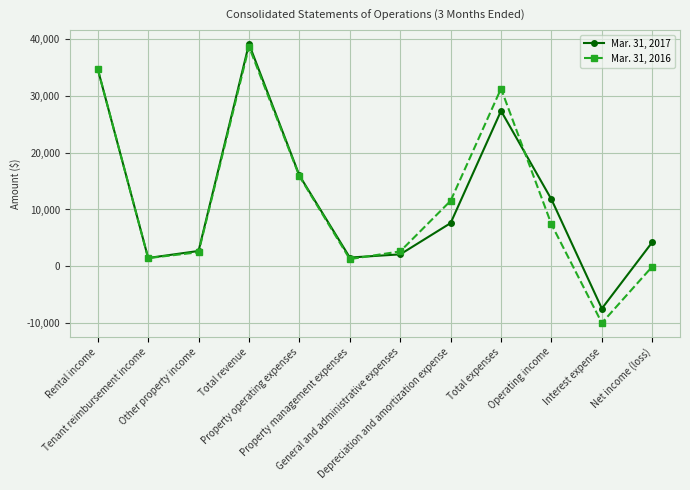

What is the spread (max minus min) of values at Total revenue?

476